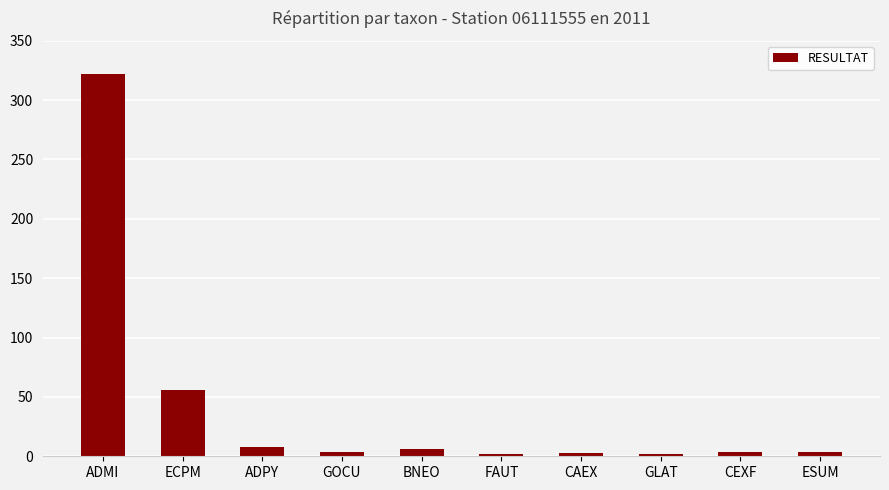

The chart shows a value of 2 at FAUT. True or false?

True